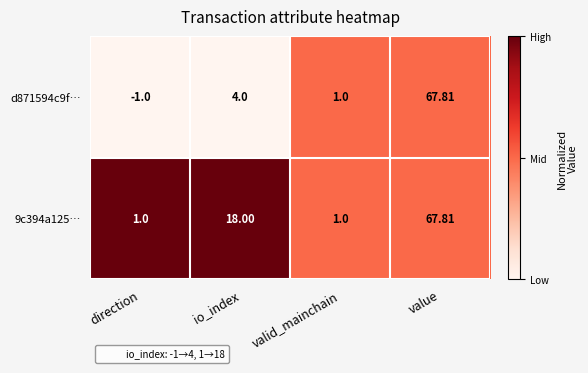

How many categories are shown in the chart?

4